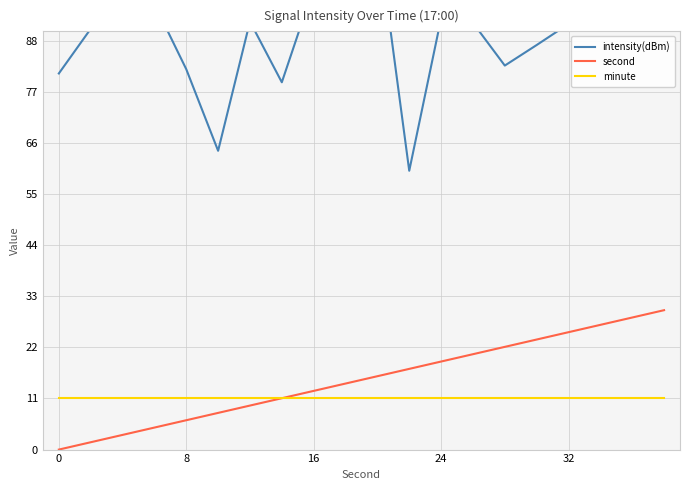

Where is intensity(dBm) nearest to the value 95?

24